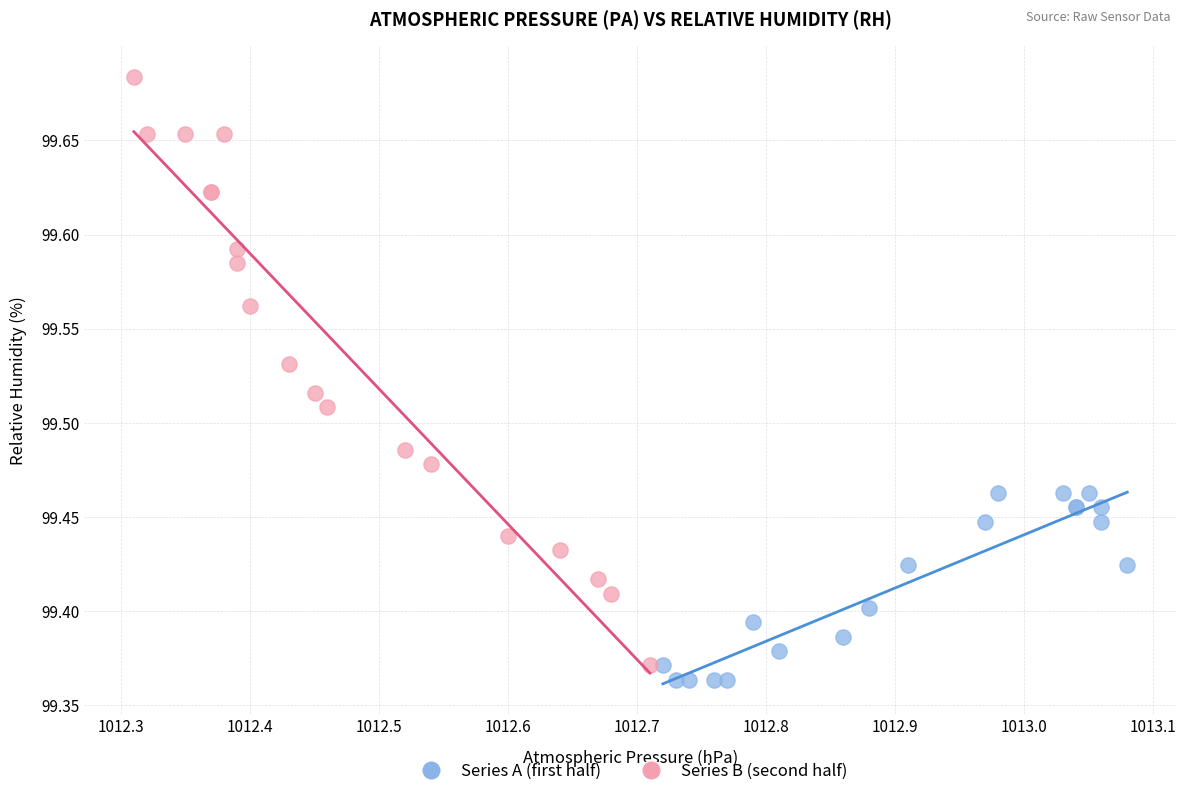

What are all the series names shown in the legend?

Series A (first half), Series B (second half)